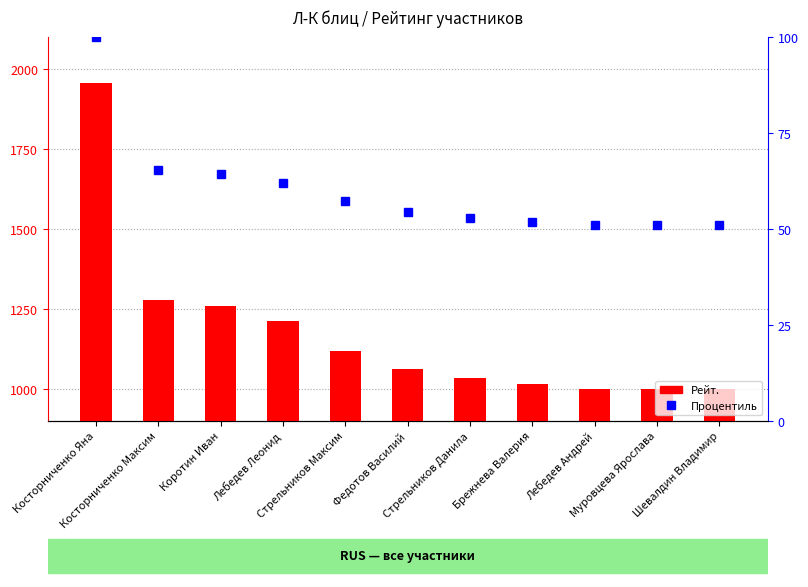

Rank the series by their average value, from lowest to highest.

Процентиль, Рейт.